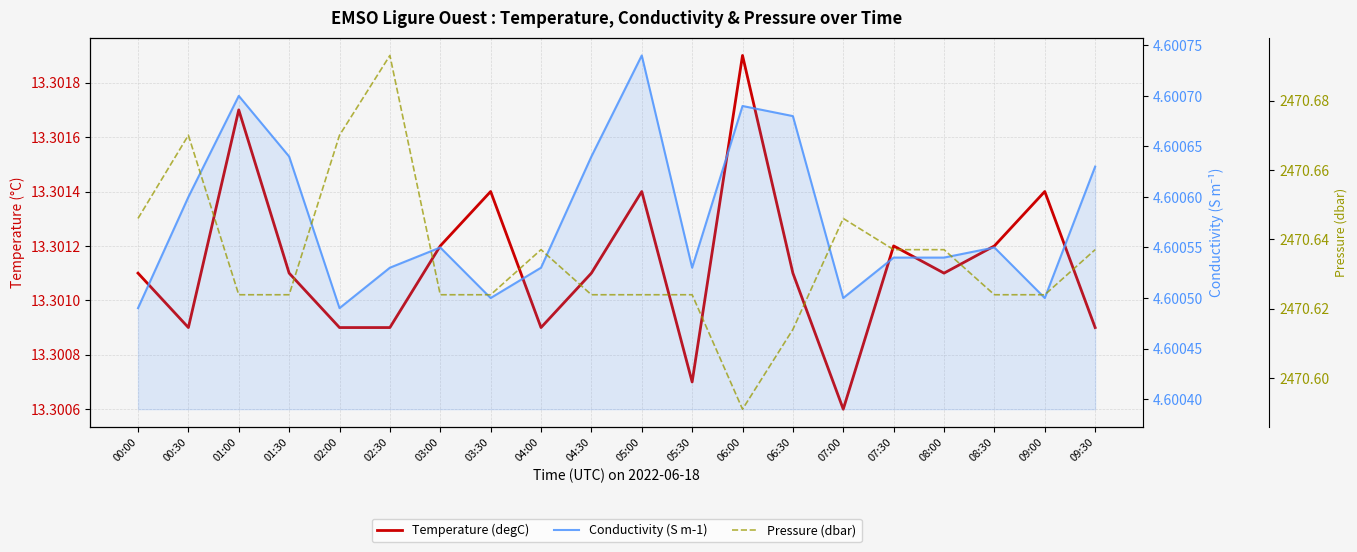

Does the chart display data point markers on the line(s)?

No